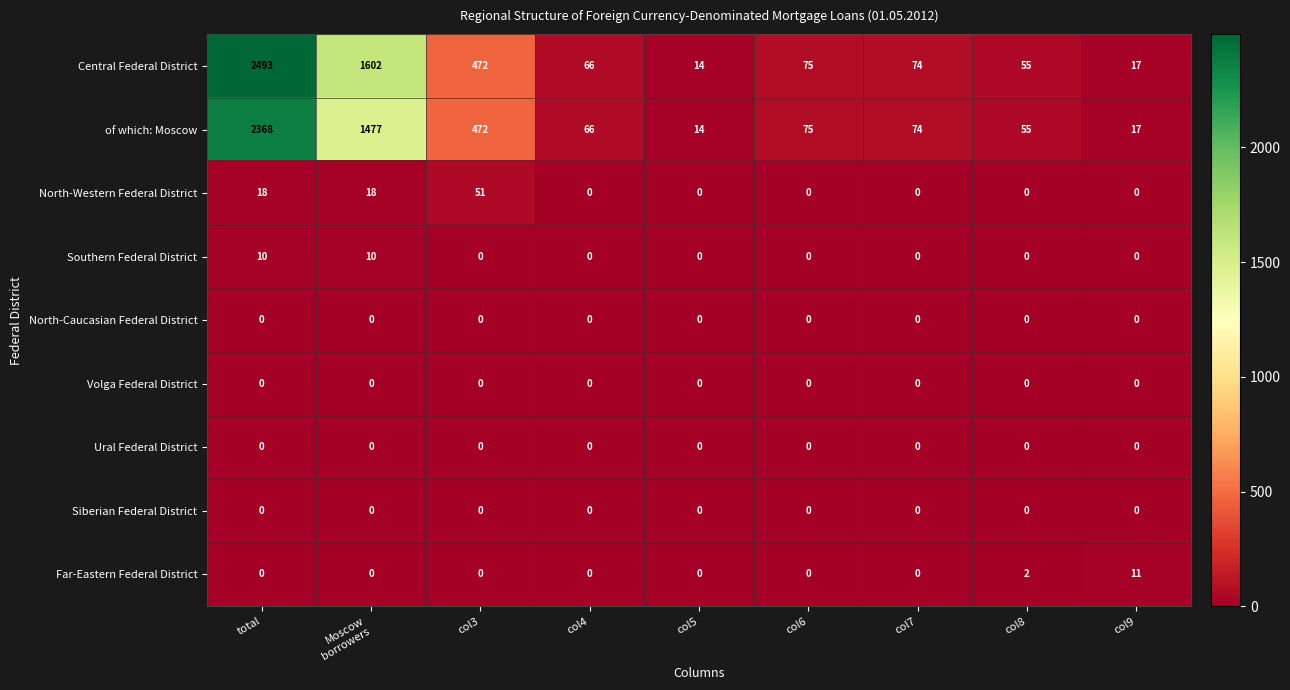

What is the sum of all Far-Eastern Federal District values?

13